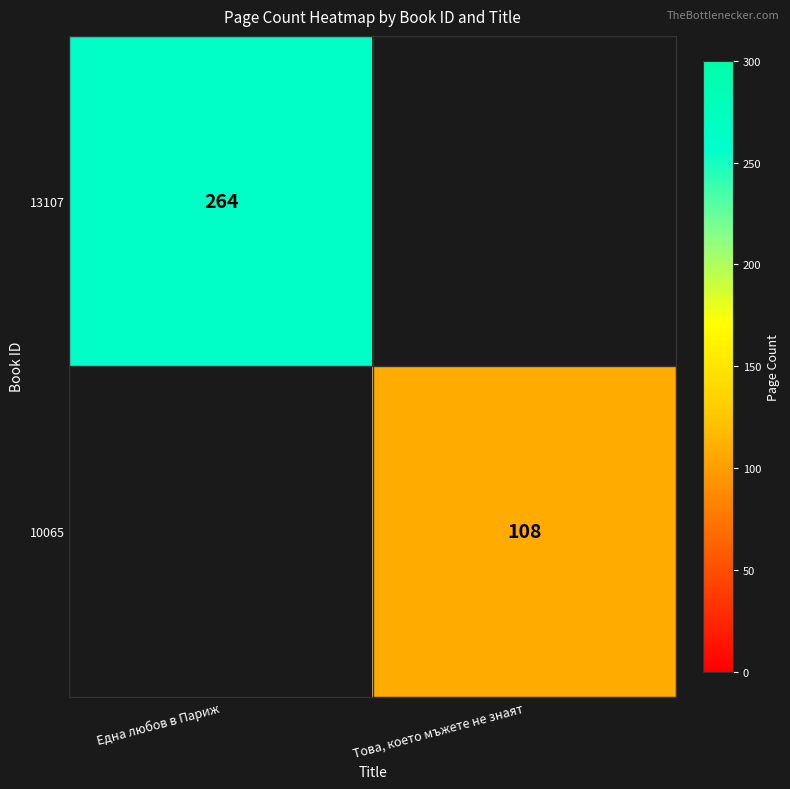

True or false: 10065 has a value of 188 at Това, което мъжете не знаят.

False